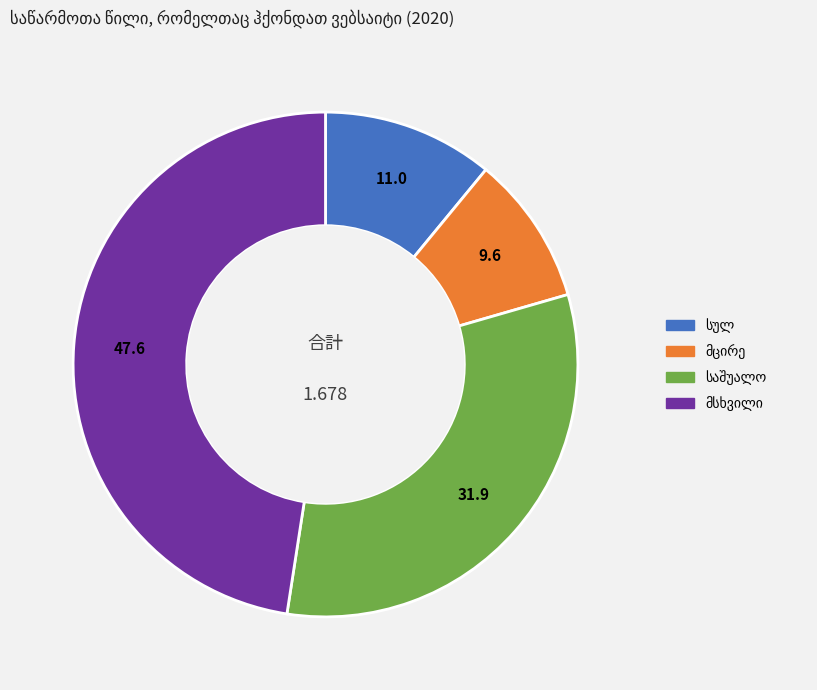

Does any single category account for the majority?

No